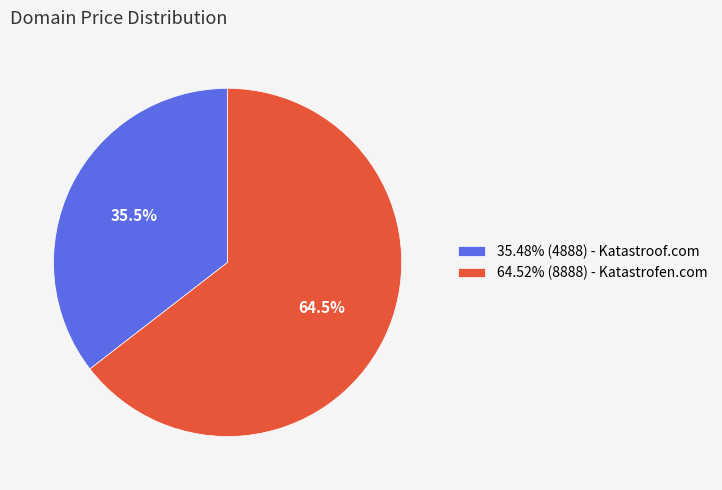

Is 64.52% (8888) - Katastrofen.com the majority of the pie?

Yes